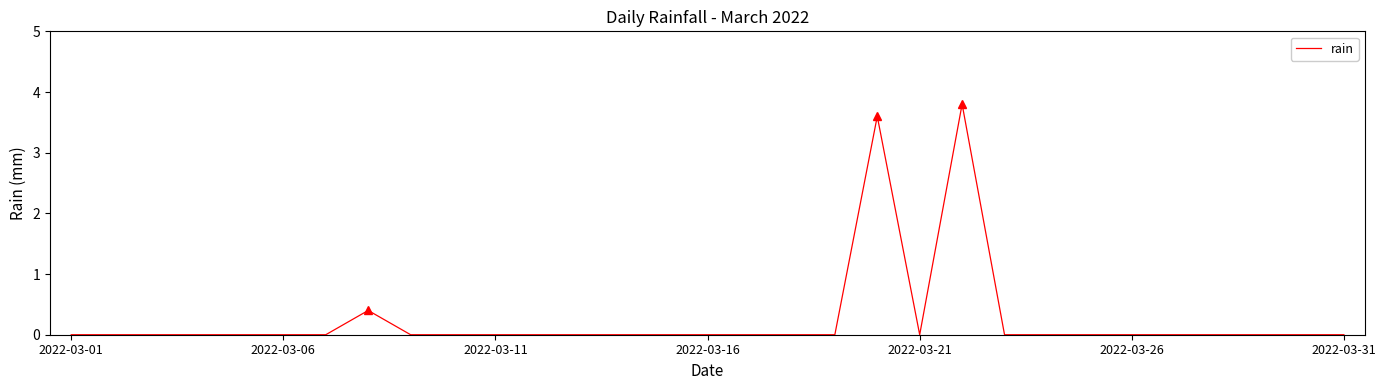

What is the difference between the maximum and minimum values?

3.8